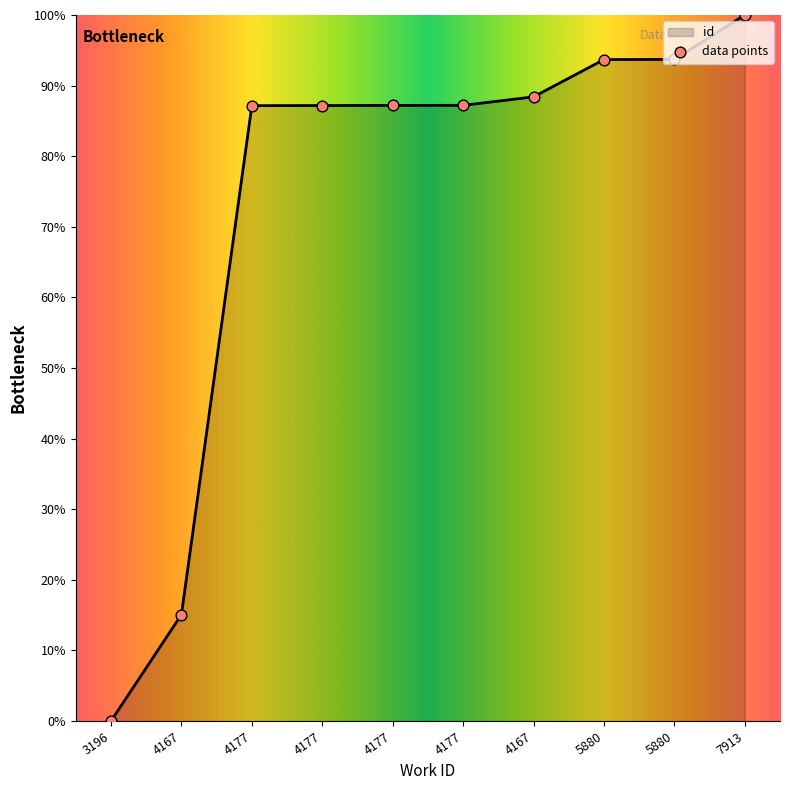

Does the chart have visible grid lines?

No